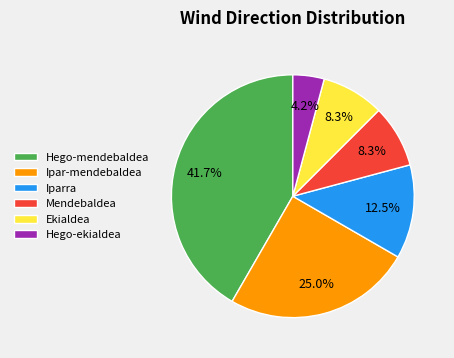

Approximately how many times larger is the value at Hego-ekialdea compared to Mendebaldea?

0.5